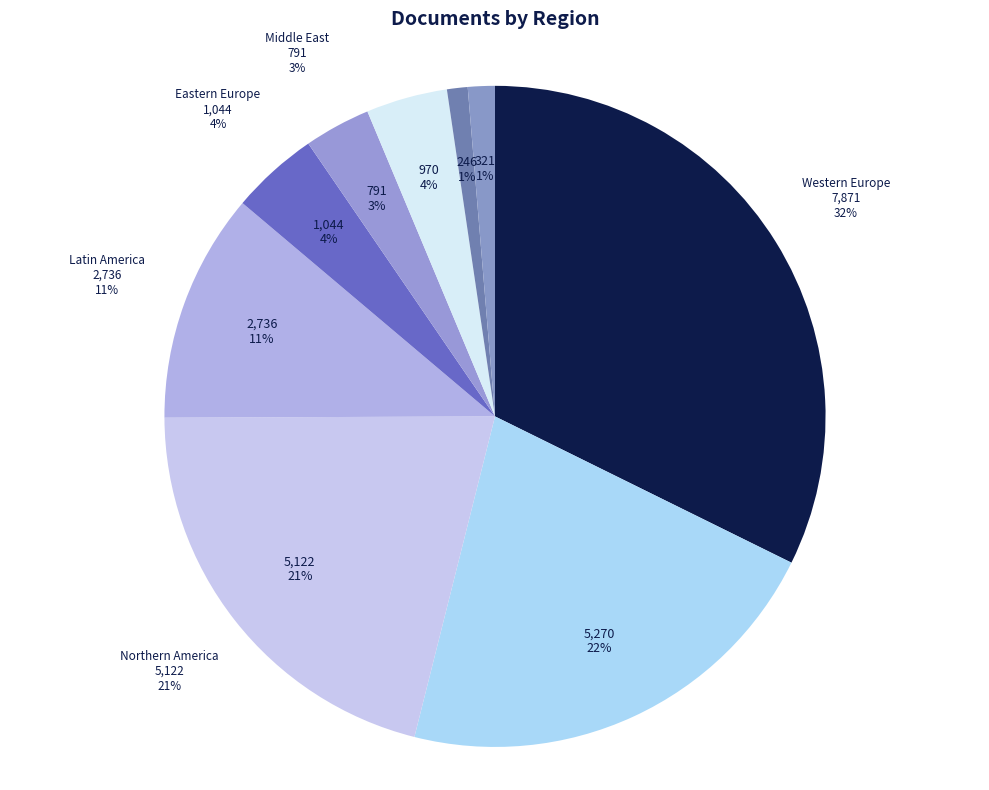

How many segments does this pie chart have?

9